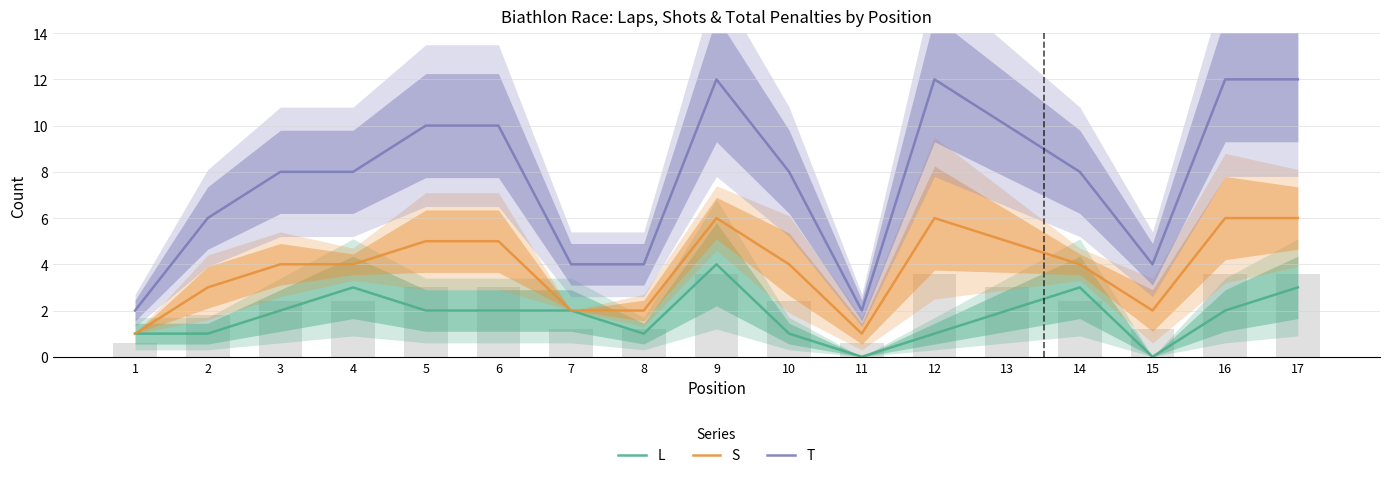

Is the value of T at 13 greater than the value of L at 3?

Yes